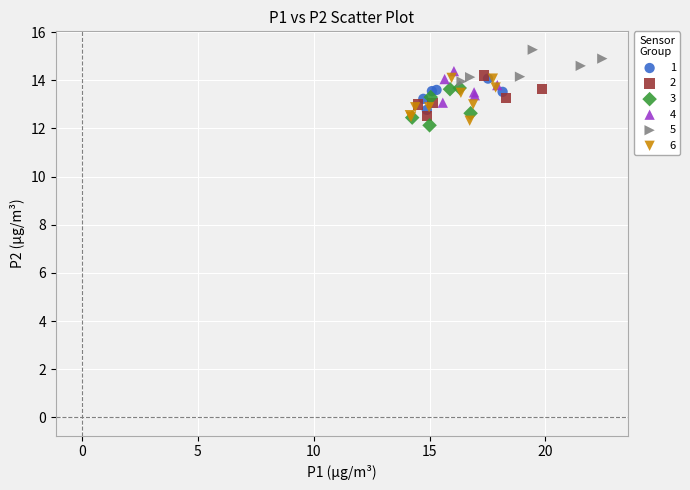

Which series contains the highest Y value?

5